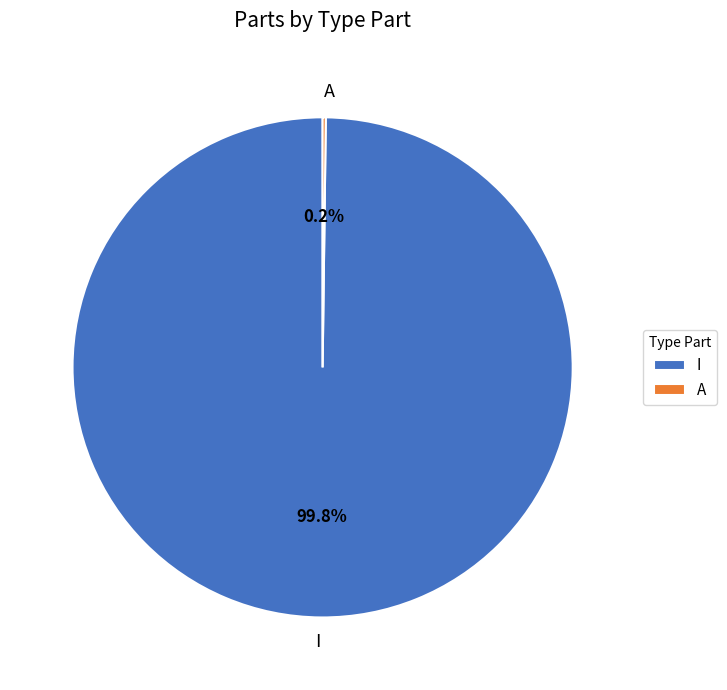

How much of the chart is everything except I?

0.2%